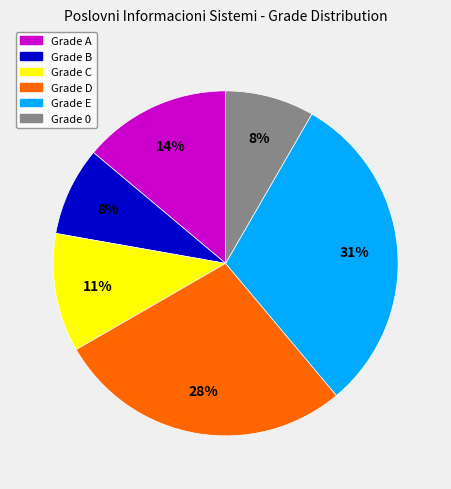

Is the sum of Grade B and Grade C greater than half?

No